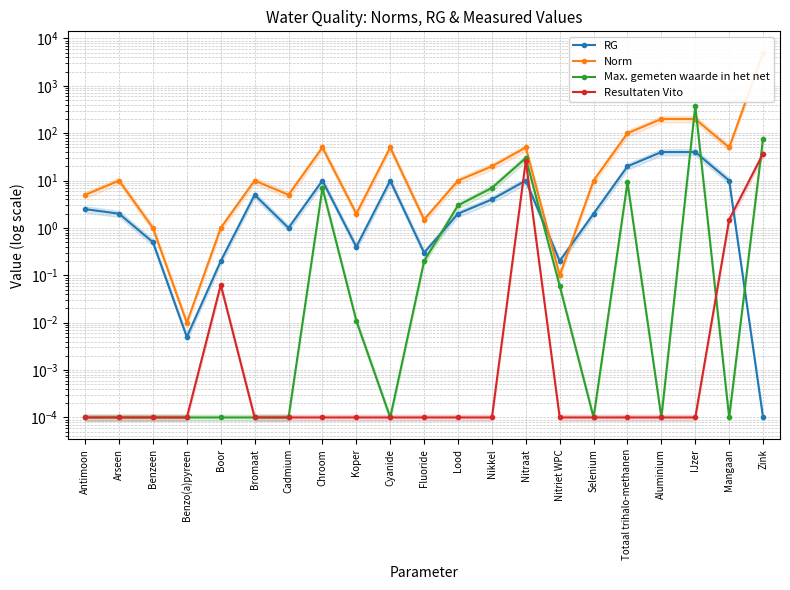

Where is Resultaten Vito nearest to the value 18?

Nitraat